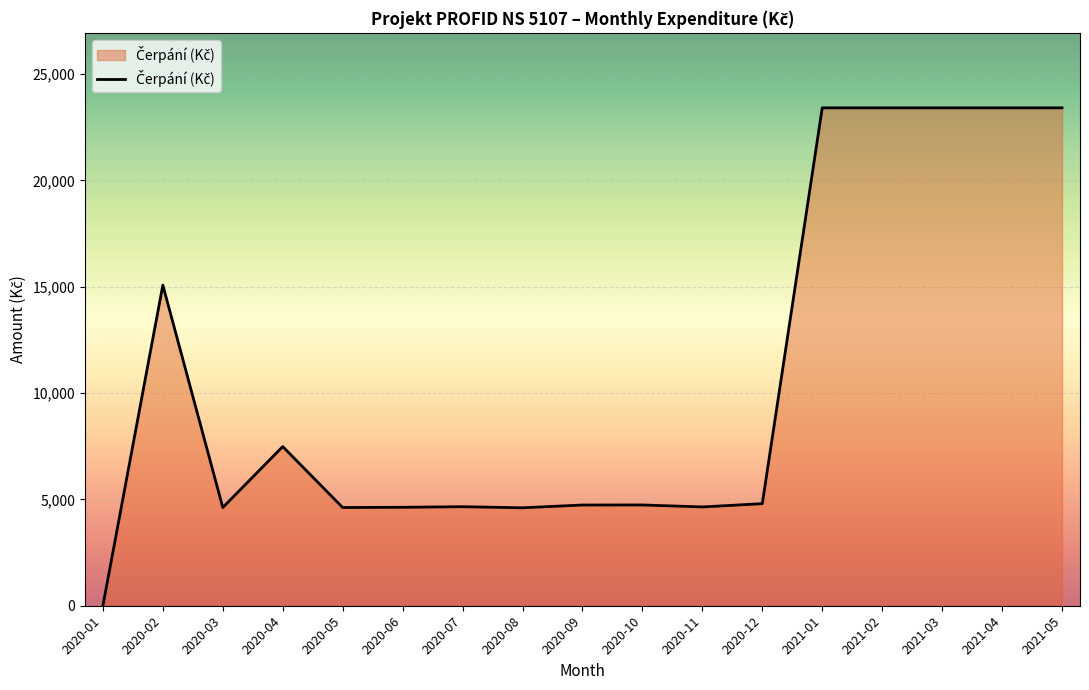

Where is the first local minimum?

2020-03